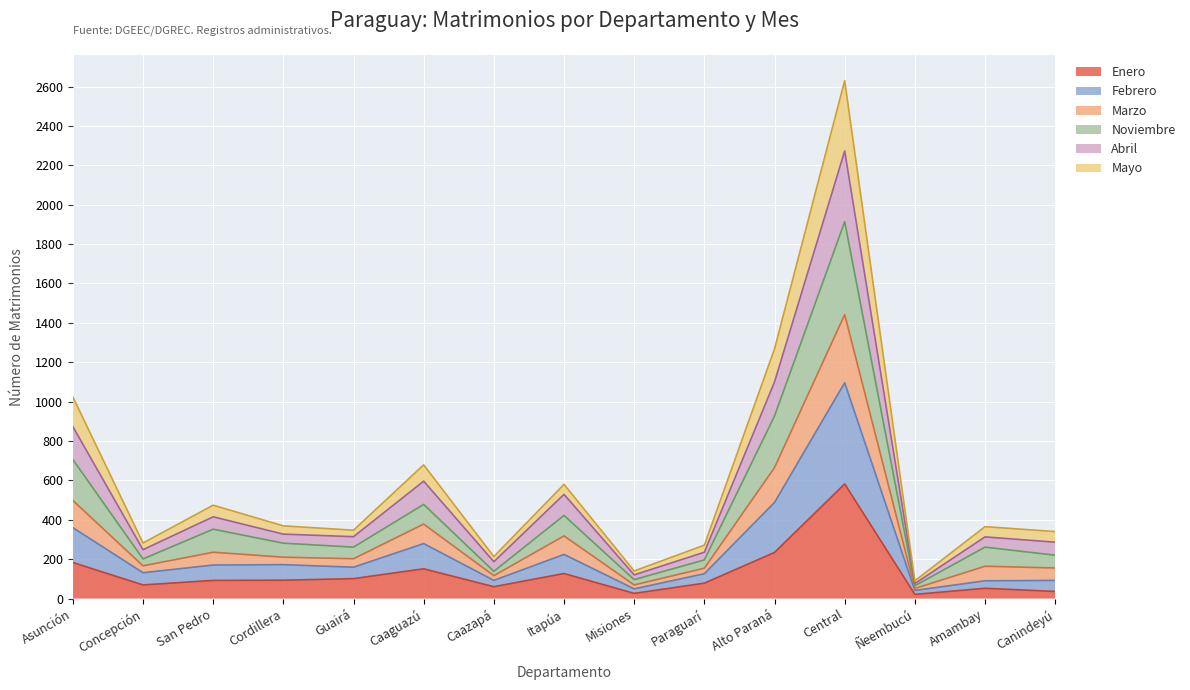

True or false: Marzo has more than 2 interior local peaks.

True